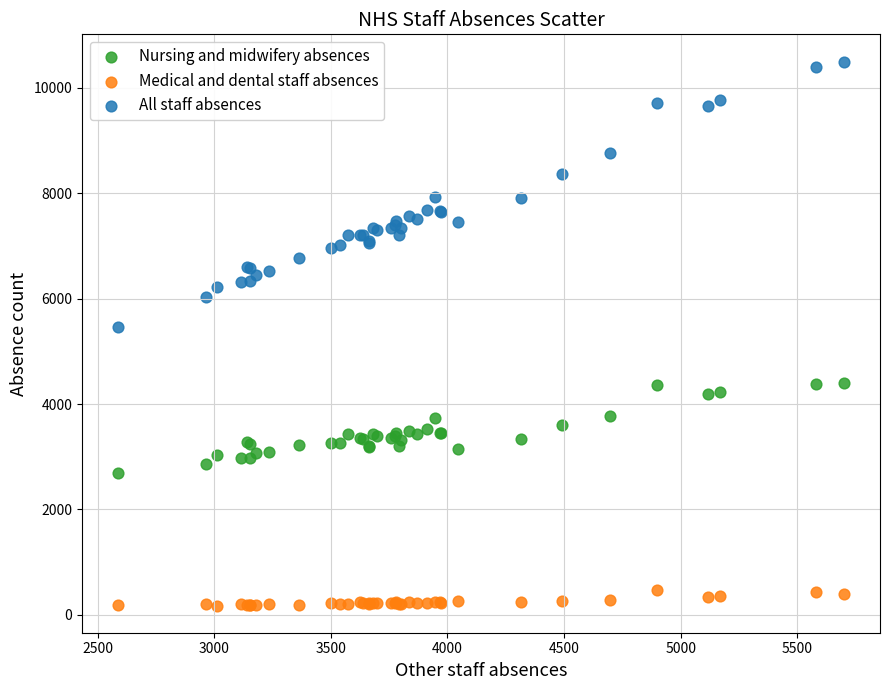

Across all series, what Y value is closest to 5338?

5460